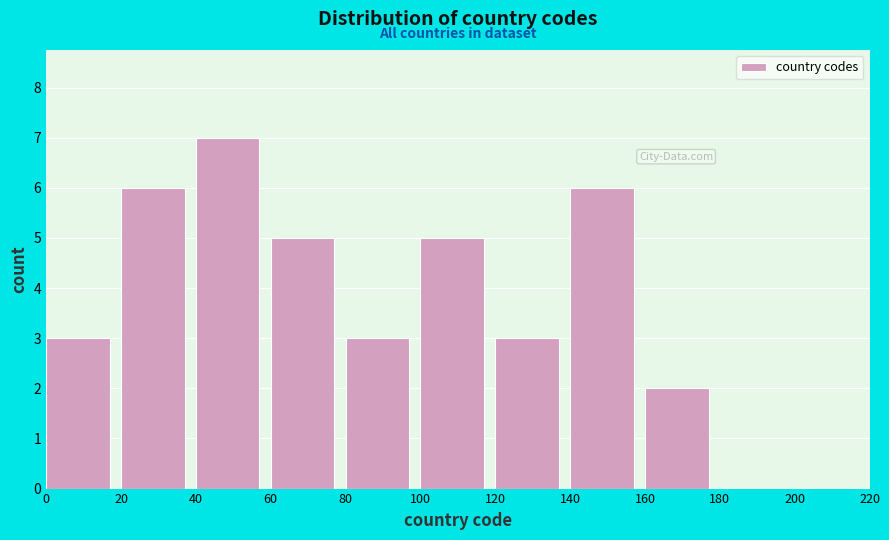

Reading left to right, list every bar in this chart as the range it spans on the x-axis followed by its height. The values are not printed on the chart, so give them approximately, as read against the axis.

0 to 20: 3
20 to 40: 6
40 to 60: 7
60 to 80: 5
80 to 100: 3
100 to 120: 5
120 to 140: 3
140 to 160: 6
160 to 180: 2
180 to 200: 0
200 to 220: 0